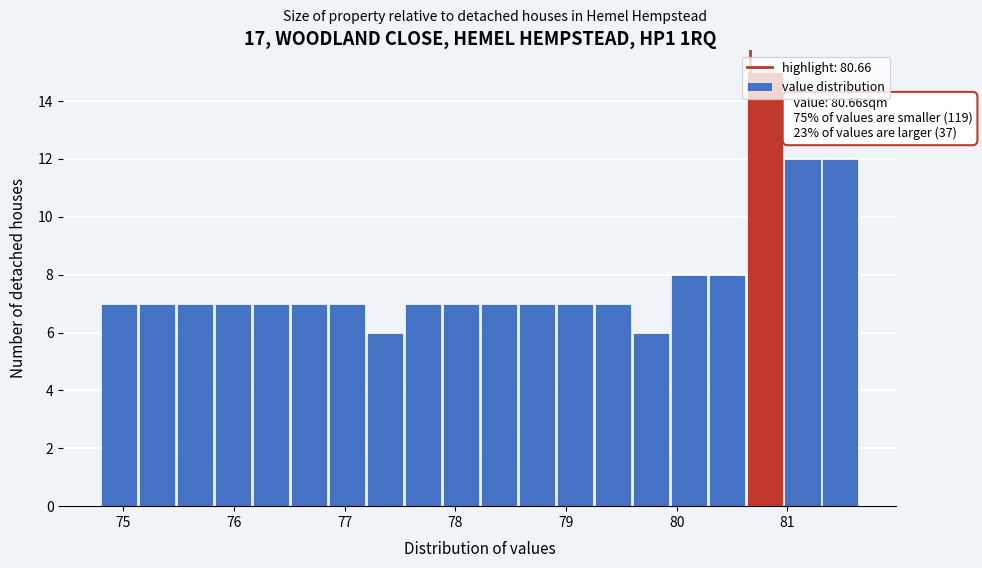

Around what value on the x-axis is the tallest bar? Give the approximate position of its centre, as read against the axis.

80.8